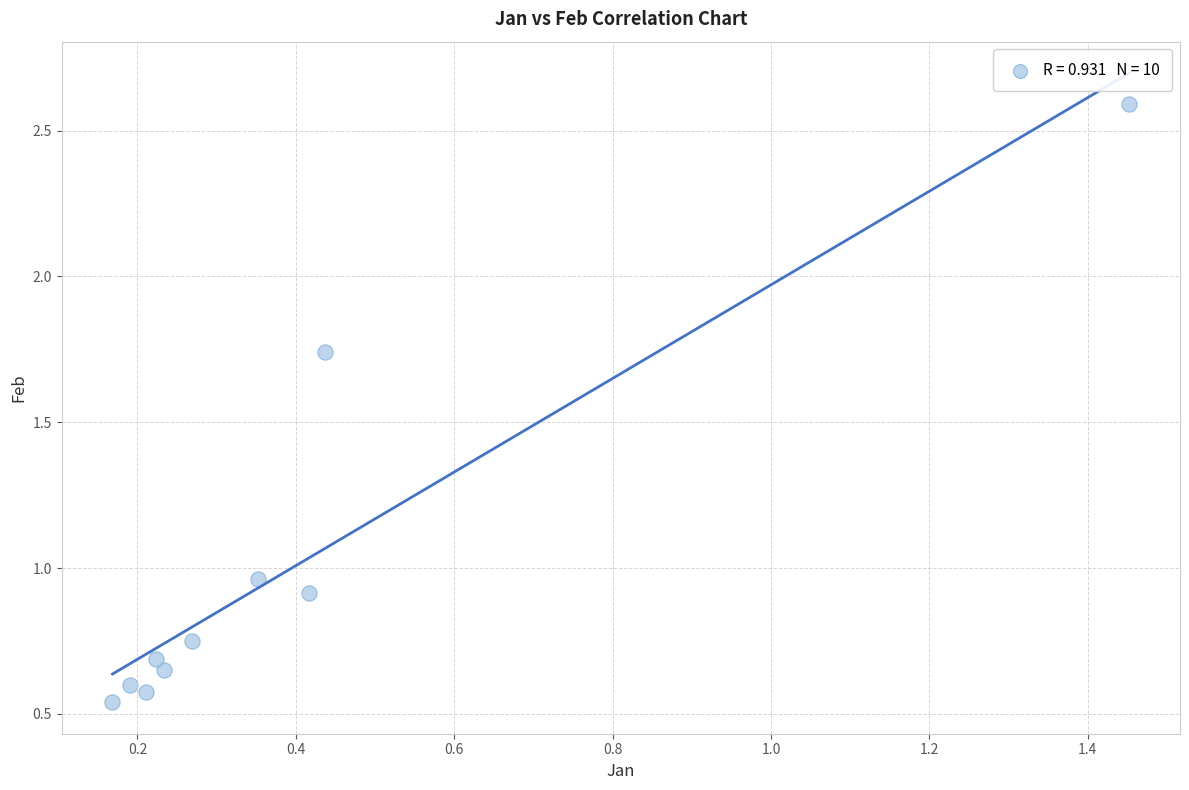

What is the range of X values (max minus min)?

1.3